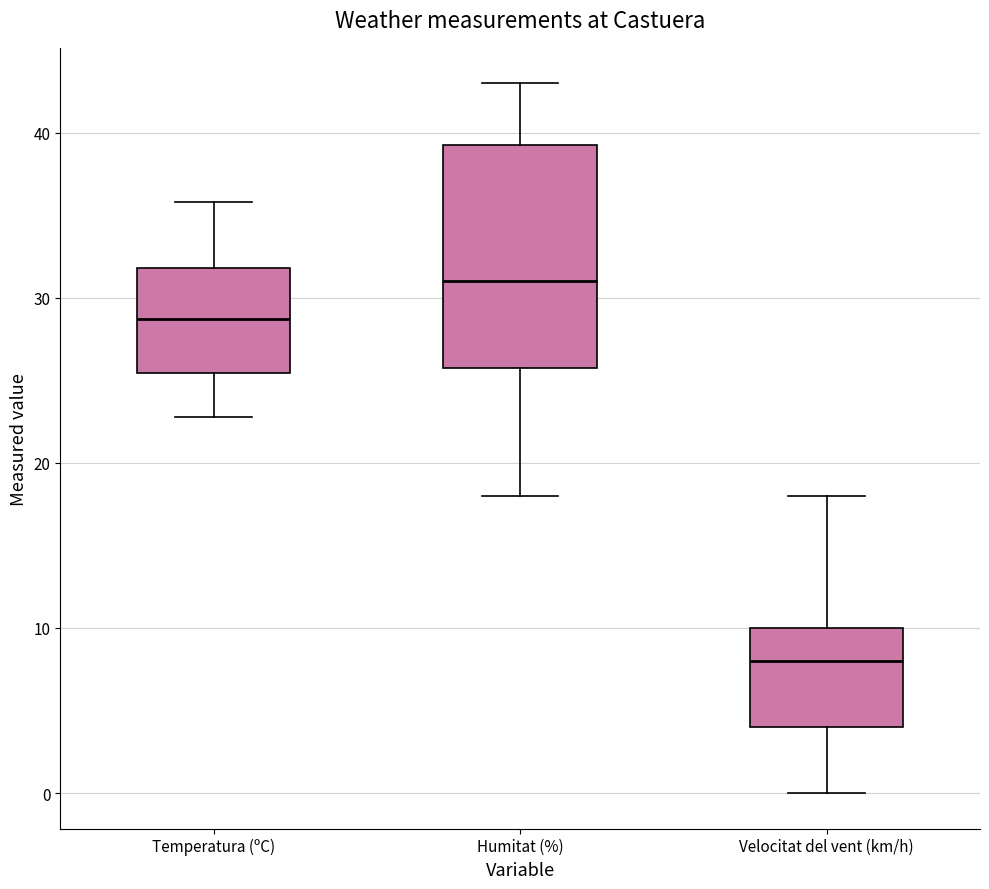

Comparing the boxes themselves (not the whiskers), which one is the tallest?

Humitat (%)